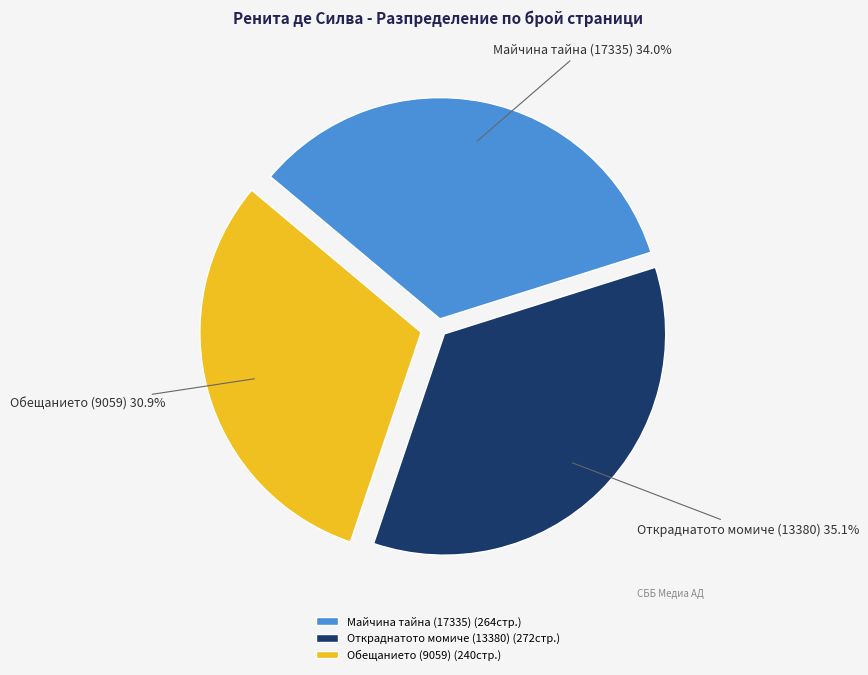

Does Откраднатото момиче (13380) represent more than half of the total?

No